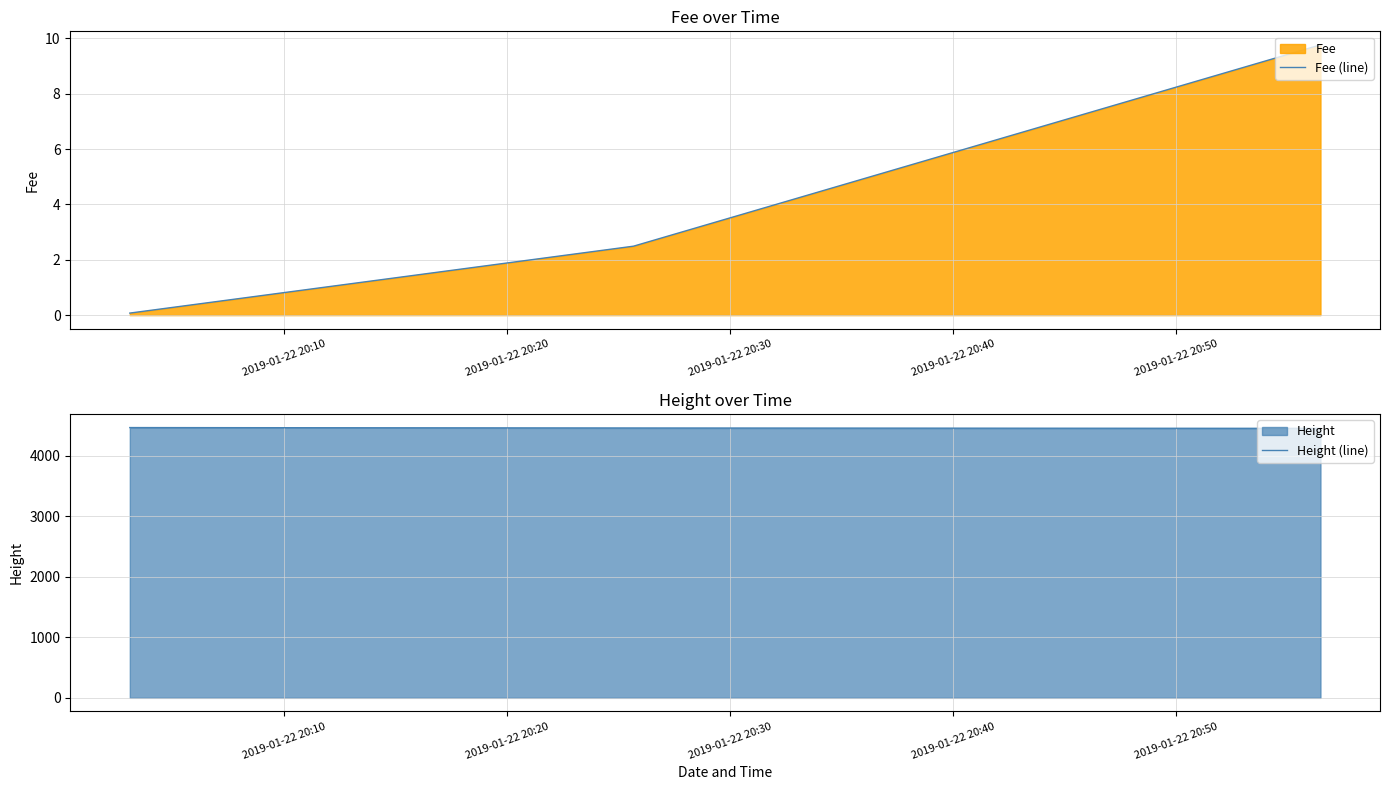

How many values in the Fee (line) series are below 2?

1